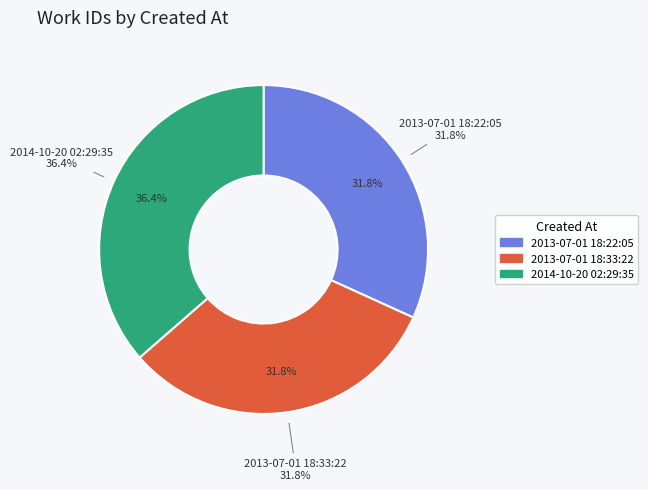

Which has a higher value, 2013-07-01 18:22:05 or 2014-10-20 02:29:35?

2014-10-20 02:29:35